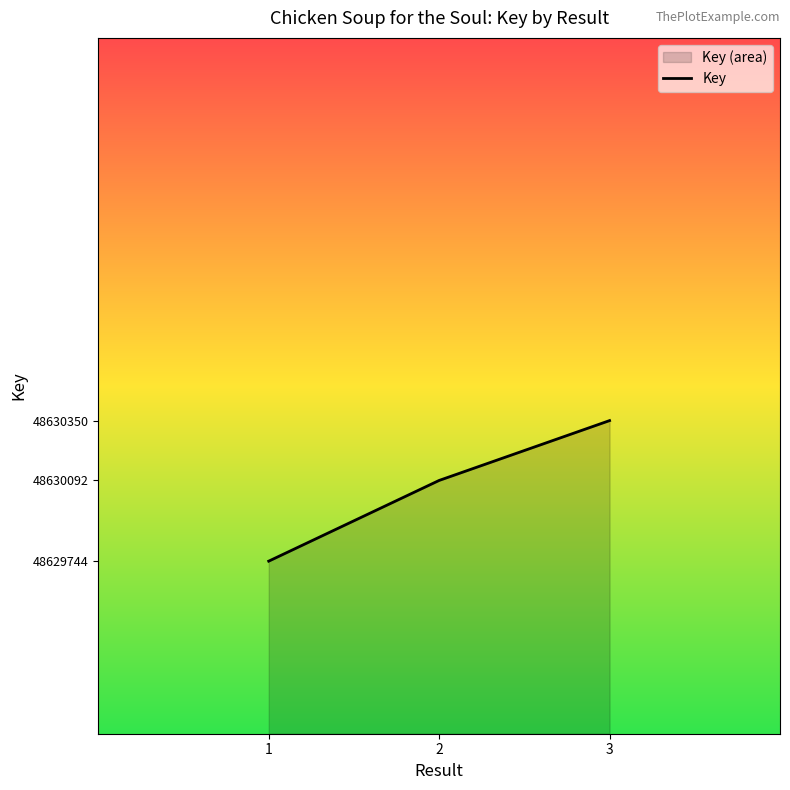

List the labels in order of value, largest first.

3, 2, 1